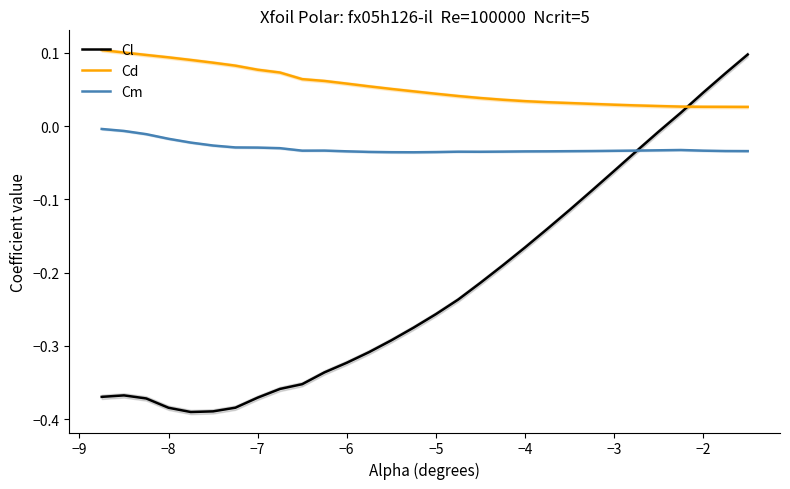

What is the difference between the second highest and second lowest values in the Cl series?

0.5